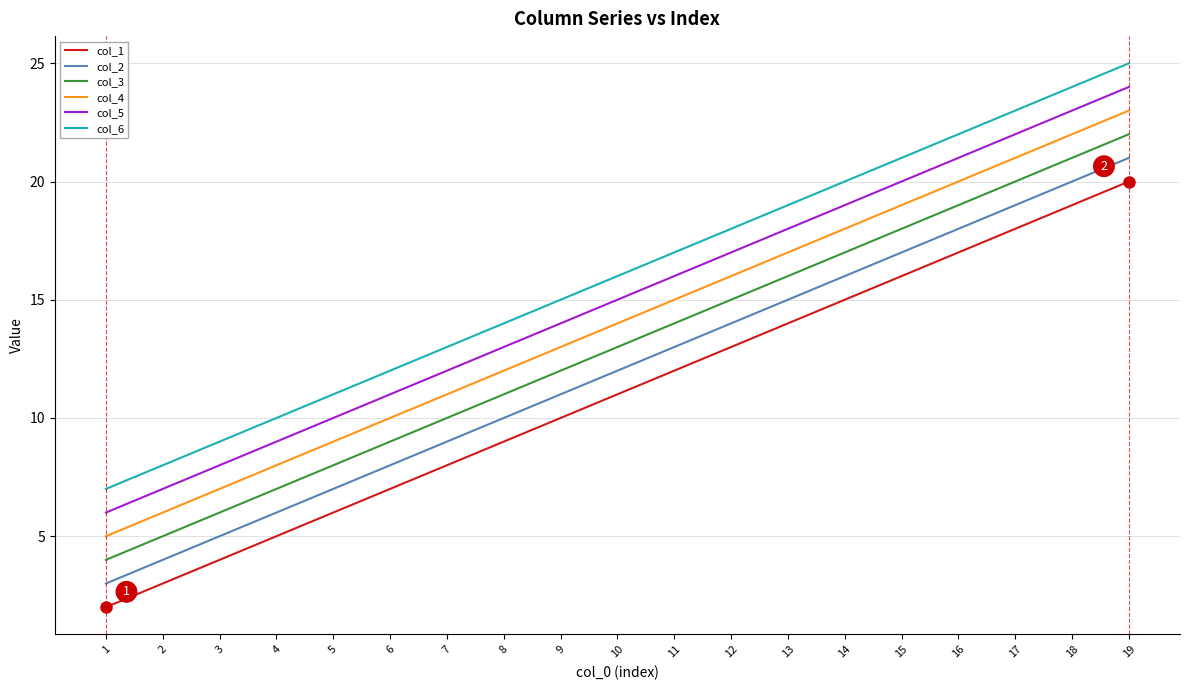

At which label does col_5 reach its minimum?

1